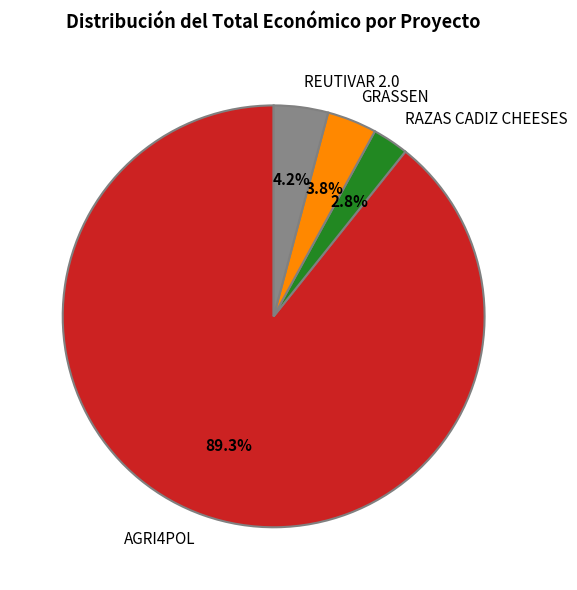

True or false: AGRI4POL accounts for 99% of the total.

False